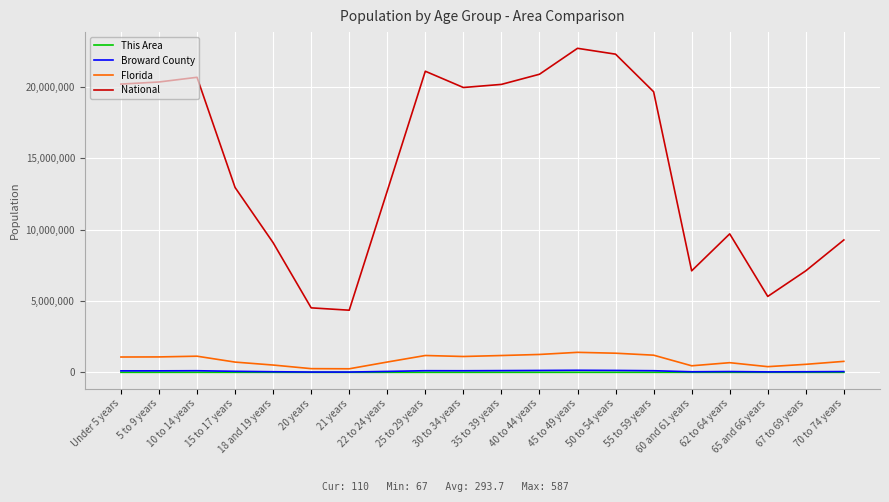

True or false: Broward County and National intersect in this chart.

False